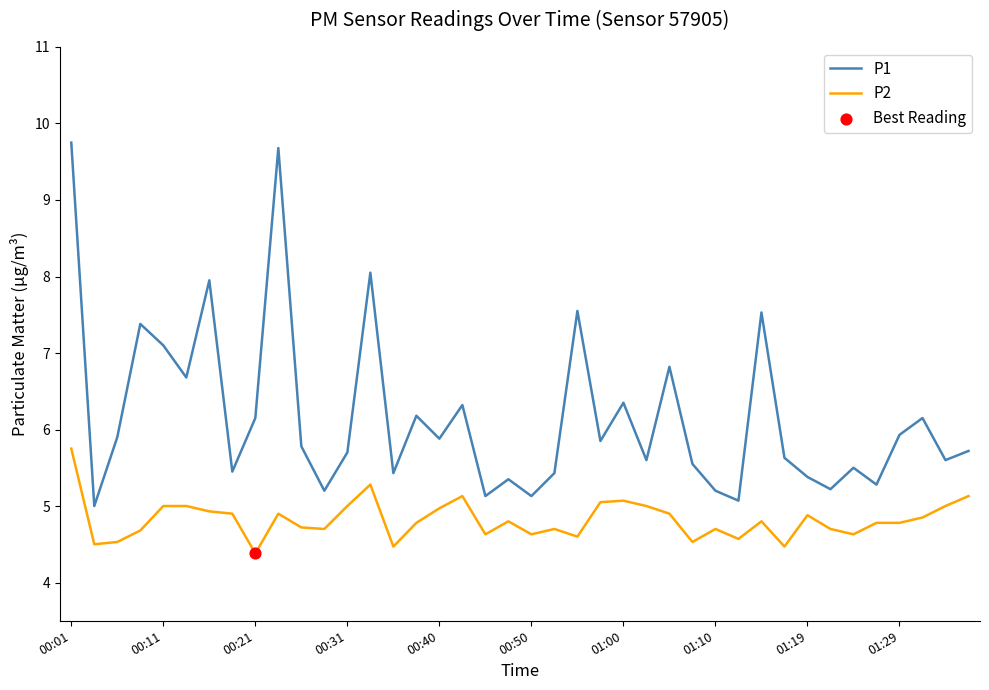

At how many categories does at least one series exceed 9?

2